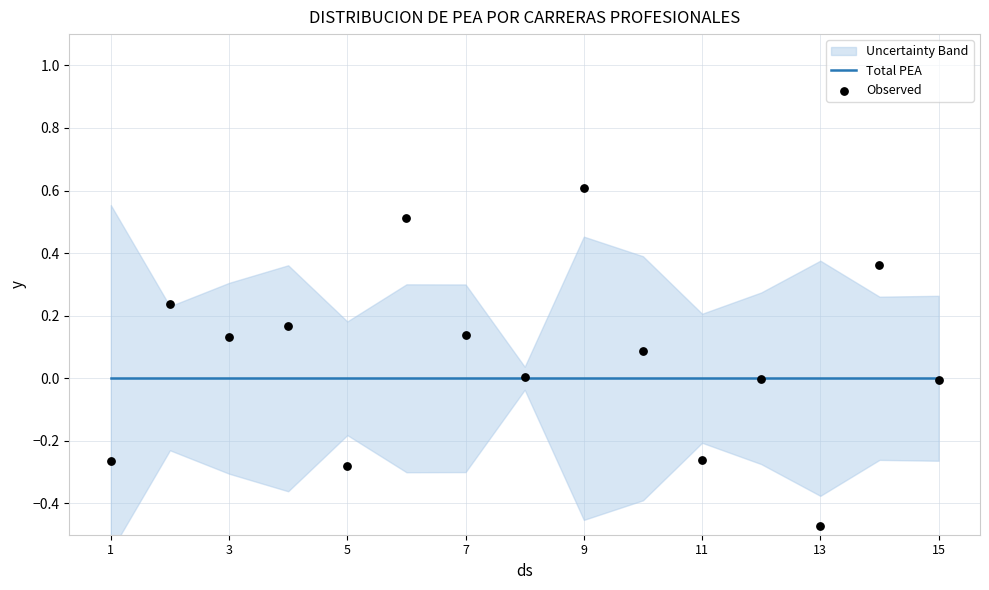

What are all the series names shown in the legend?

Total PEA, Observed